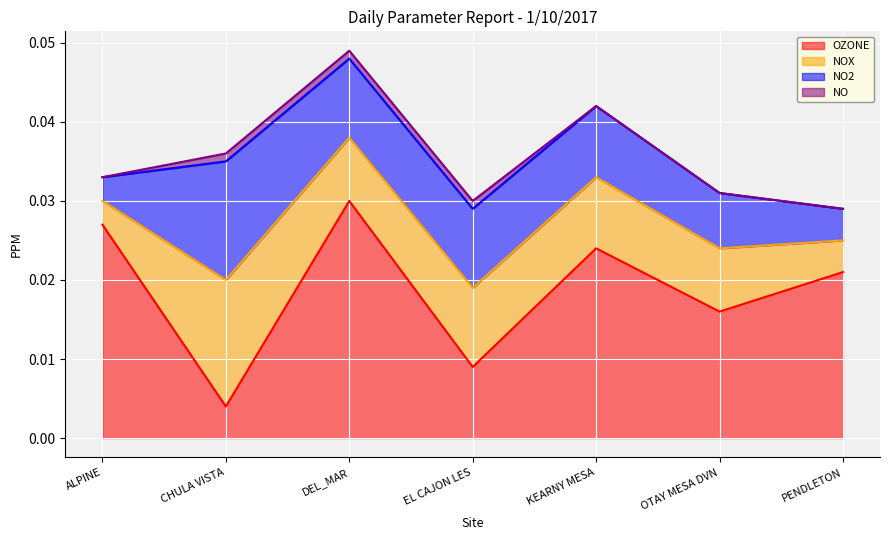

The value of NO2 at ALPINE is 0.0. True or false?

False